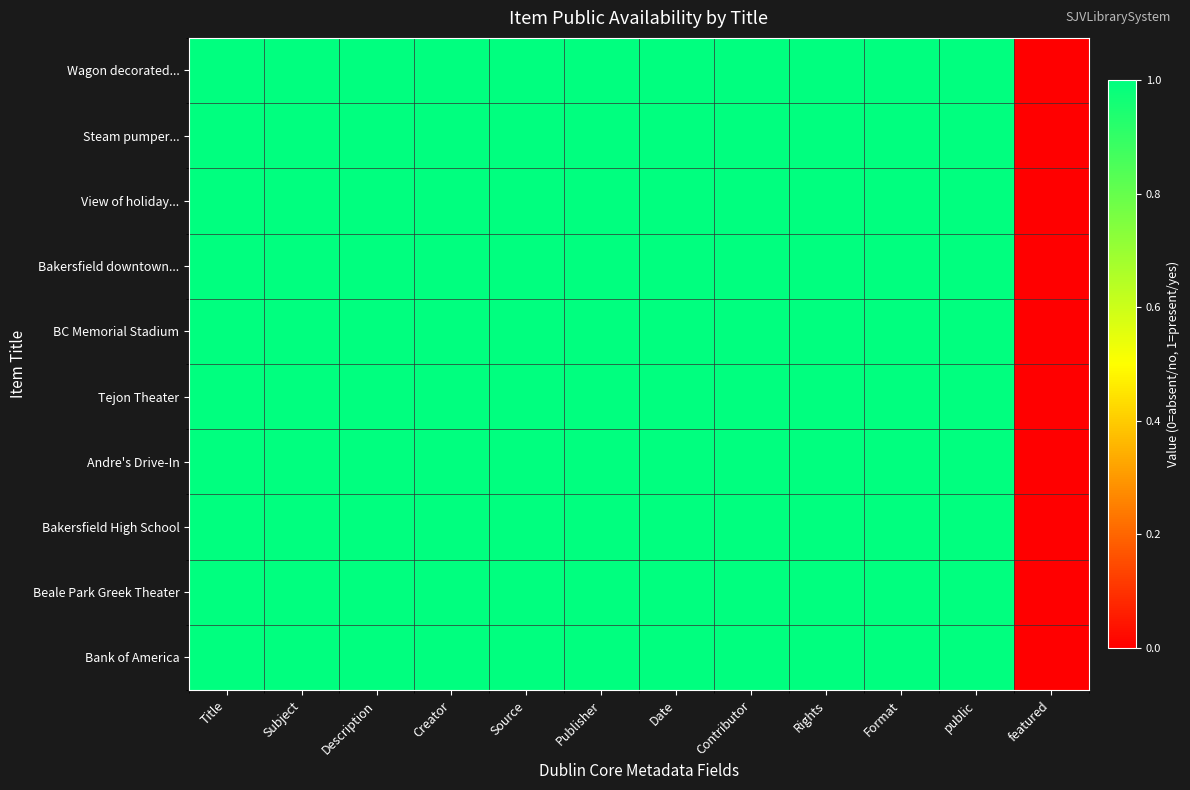

At which category is the sum across all series the highest?

Title